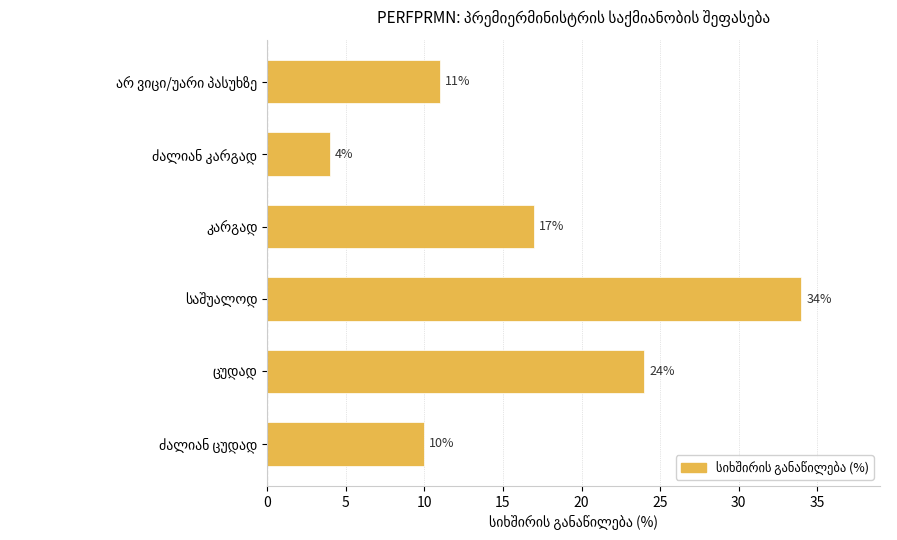

How many categories are shown in the chart?

6